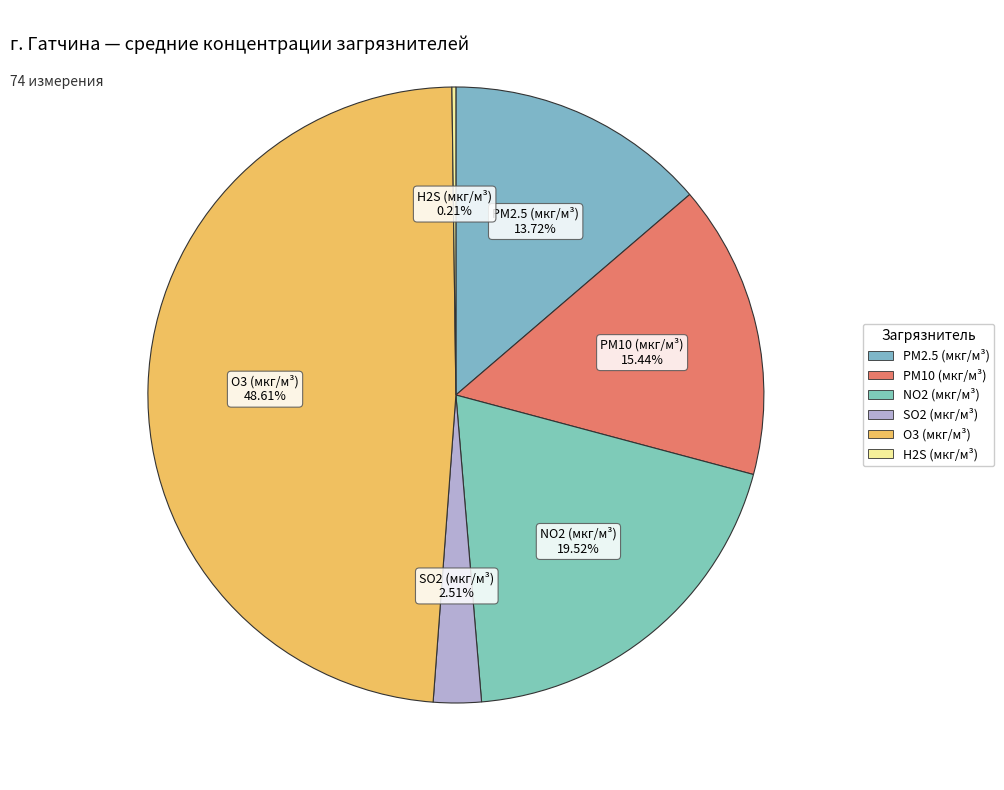

Which slice is the smallest?

H2S (мкг/м³)